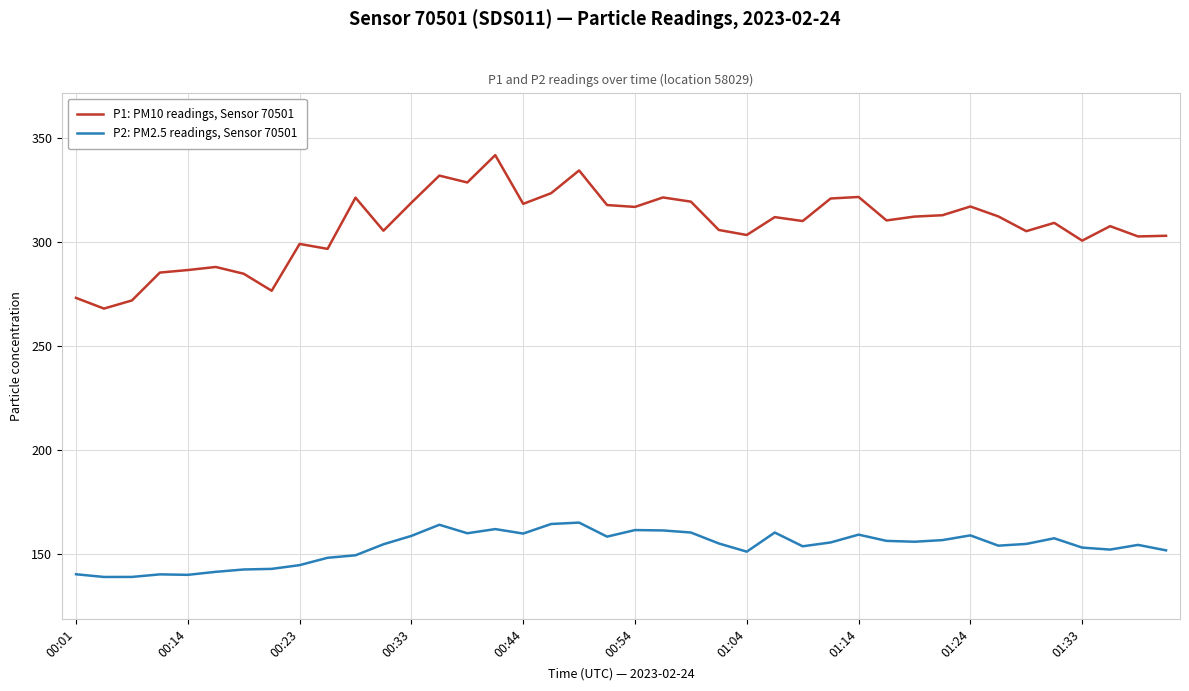

List the series in order of their peak value, lowest first.

P2: PM2.5 readings, Sensor 70501, P1: PM10 readings, Sensor 70501